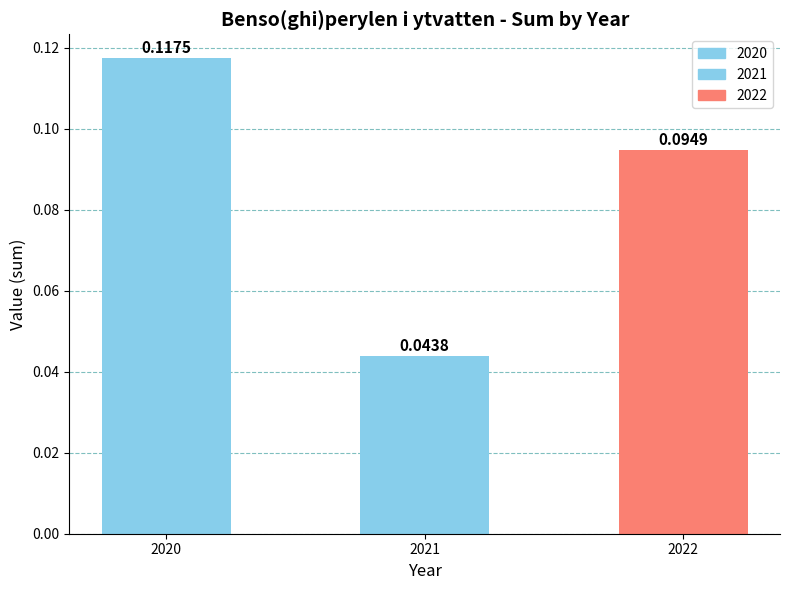

What is the sum of all values?

0.3